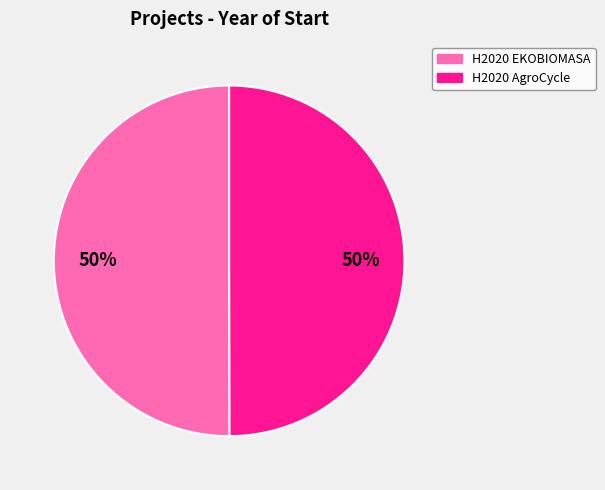

How many segments does this pie chart have?

2